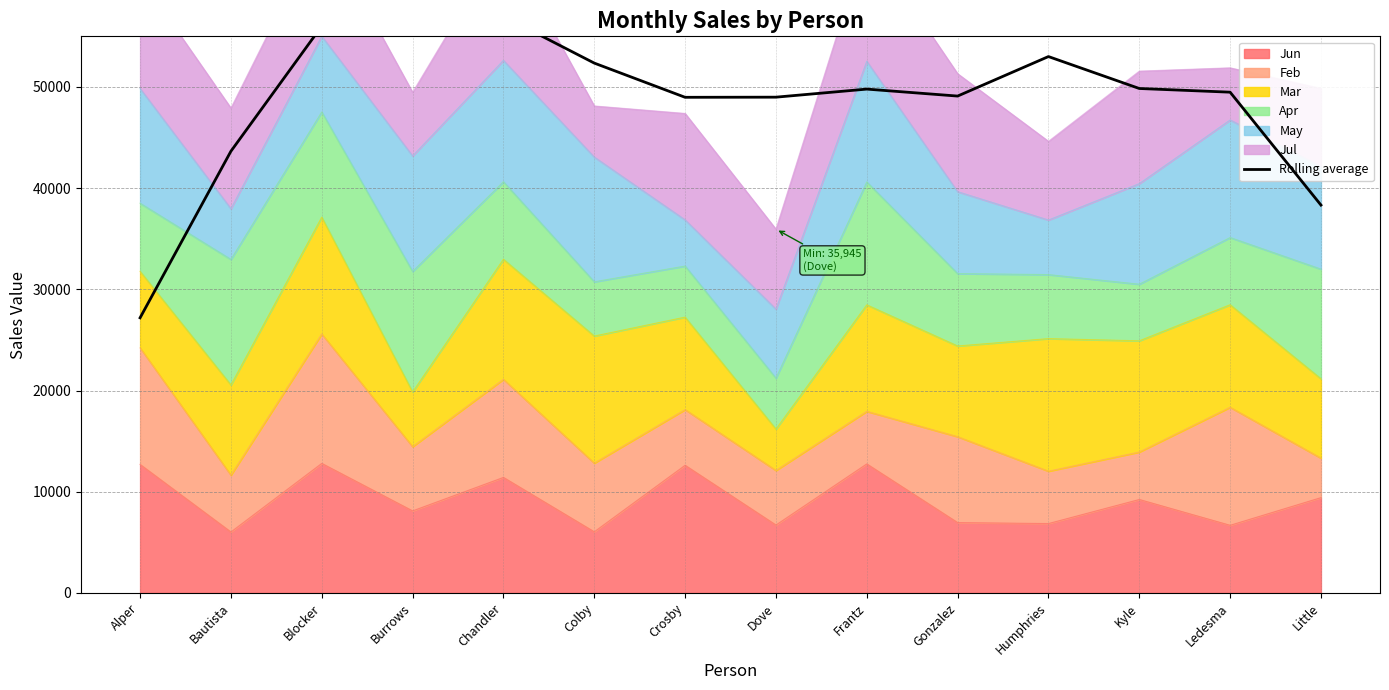

Reading left to right, list all the values displayed in this chart.

27185.0	43645.5	56012.5	56919.5	56971.5	52356.0	48975.2	48988.2	49785.5	49097.0	53001.0	49846.0	49481.8	38325.2